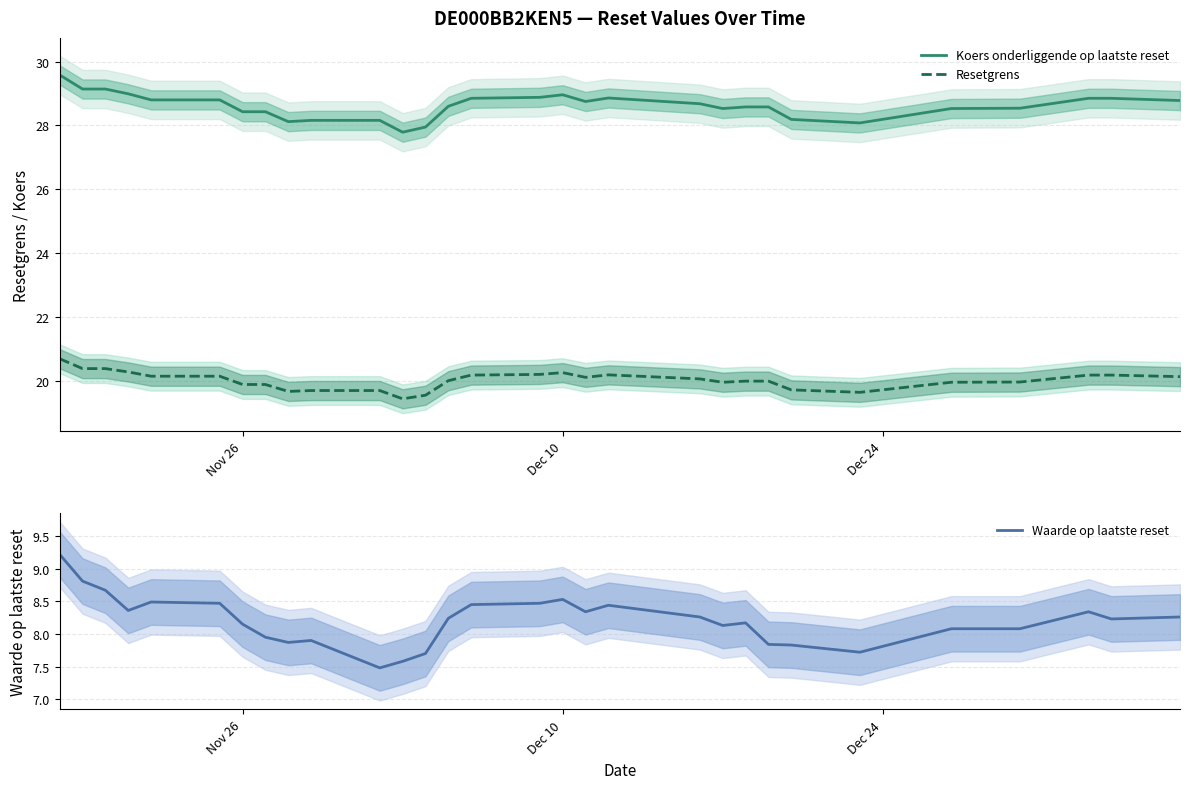

What is the highest value of the Resetgrens series?

20.7